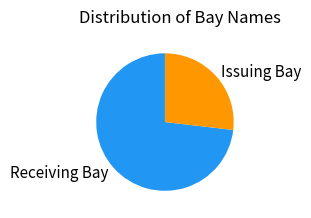

Approximately how many times larger is the value at Issuing Bay compared to Receiving Bay?

0.4